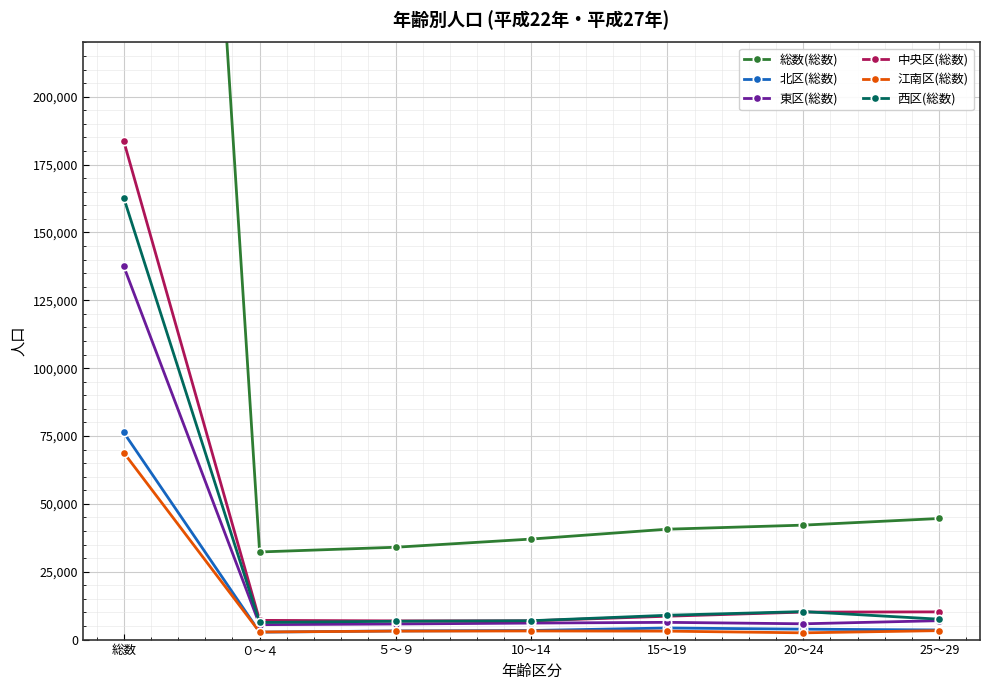

Which category has the highest value across all series?

総数